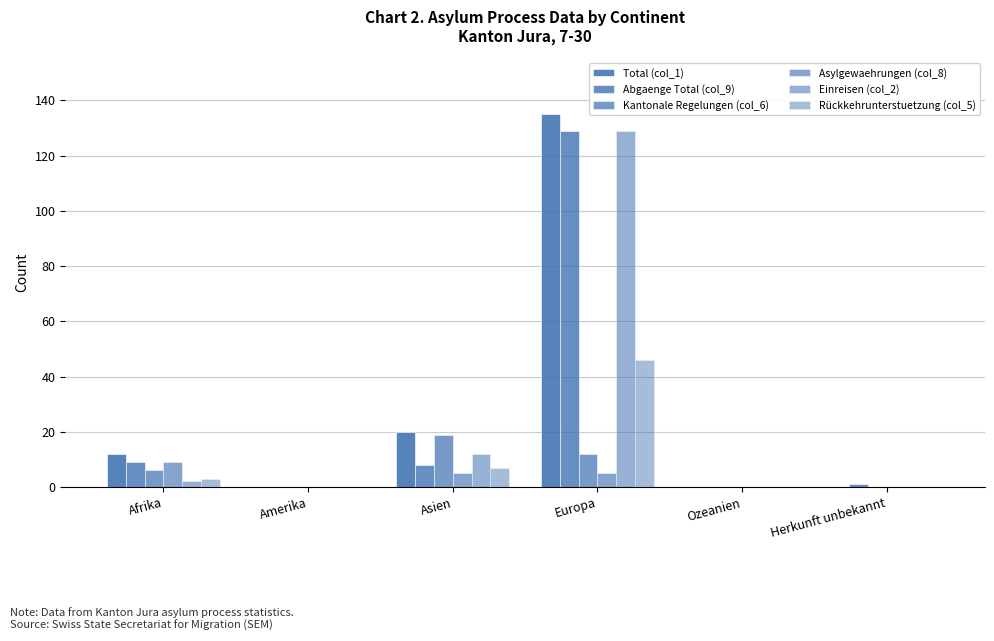

Count the number of categories in the chart.

6